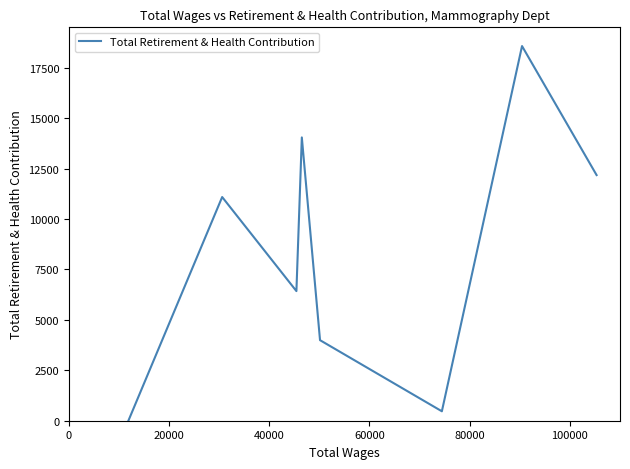

How many interior local peaks (higher than both neighbors) does the data have?

3